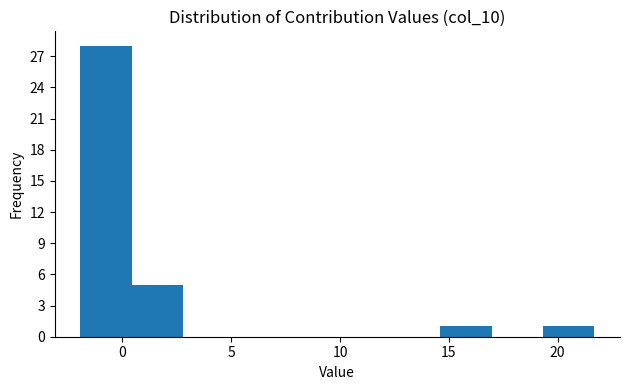

Reading left to right, transcribe this chart: for each bar, give the range it covers on the x-axis and its height. Neither the bar edges nor the heights are printed on the chart, so give them approximately, as read against the axes.

-2.0 to 0.5: 28
0.5 to 3.0: 5
3.0 to 5.0: 0
5.0 to 7.5: 0
7.5 to 10.0: 0
10.0 to 12.0: 0
12.0 to 14.5: 0
14.5 to 17.0: 1
17.0 to 19.5: 0
19.5 to 21.5: 1